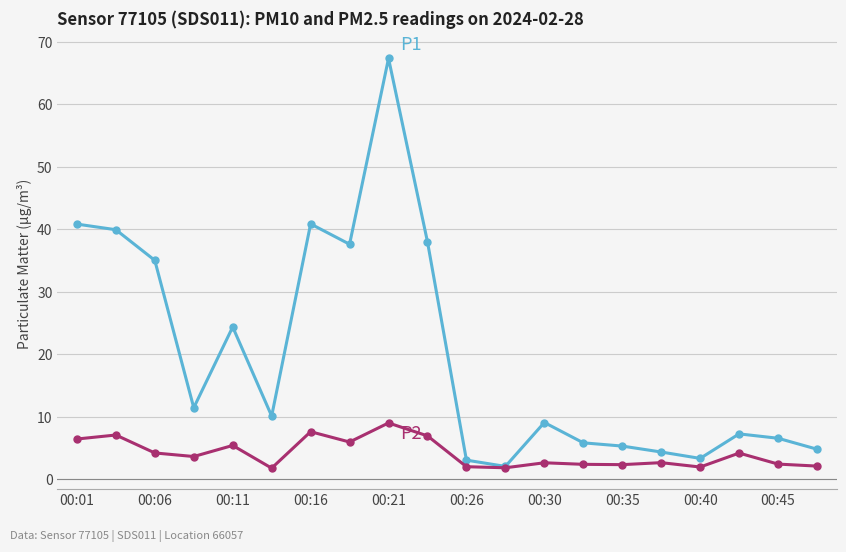

What is the greatest value displayed?

67.3